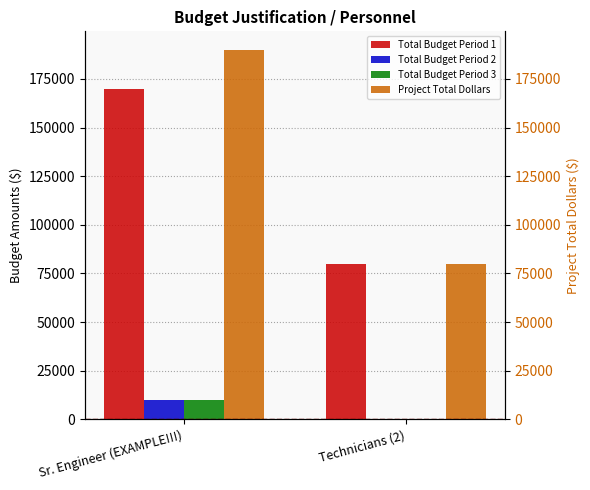

How many data points in Total Budget Period 2 are less than 10000?

1